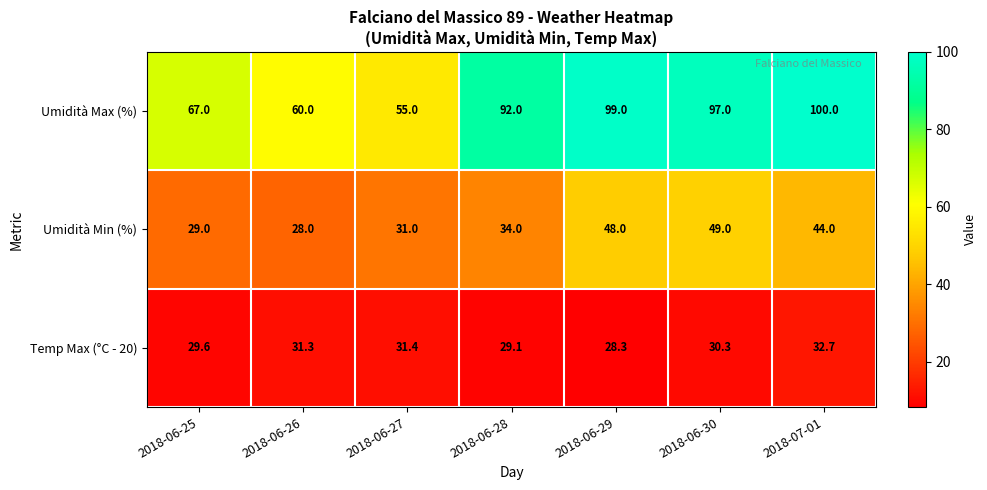

Where is Temp Max (°C - 20) nearest to the value 30?

2018-06-30